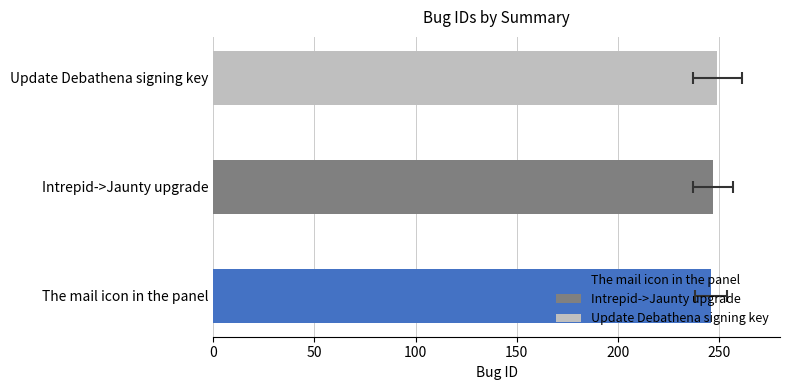

What is the label of the 3rd bar from the right?

The mail icon in the panel